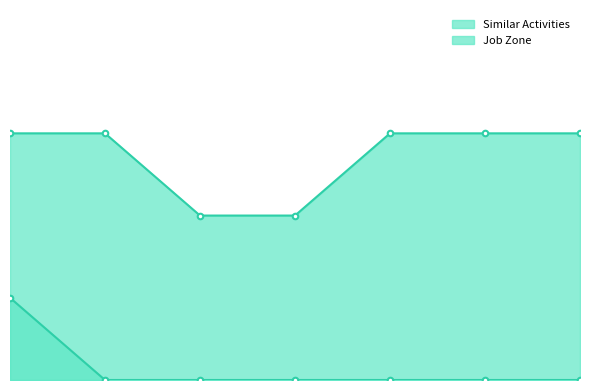

What is the sum of all Job Zone values?

19